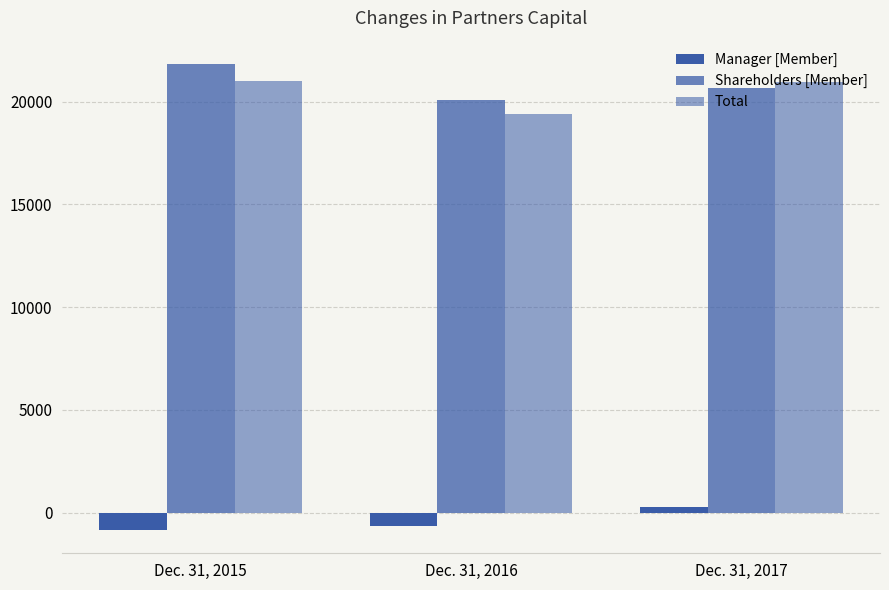

How many groups of bars are there?

3